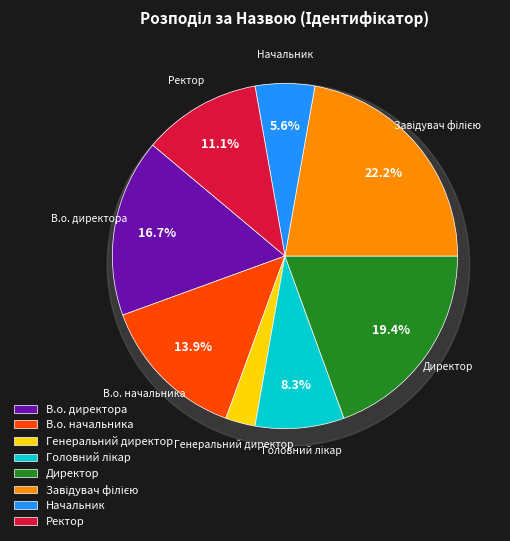

What is the change in value from Завідувач філією to Ректор?

-4